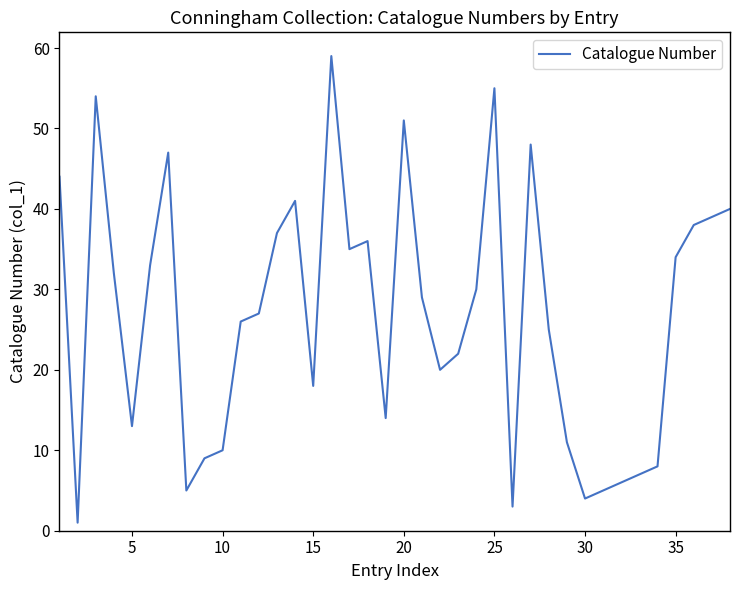

Reading right to left, what are all the values shown in this chart?

40	39	38	34	8	7	6	5	4	11	25	48	3	55	30	22	20	29	51	14	36	35	59	18	41	37	27	26	10	9	5	47	33	13	32	54	1	44